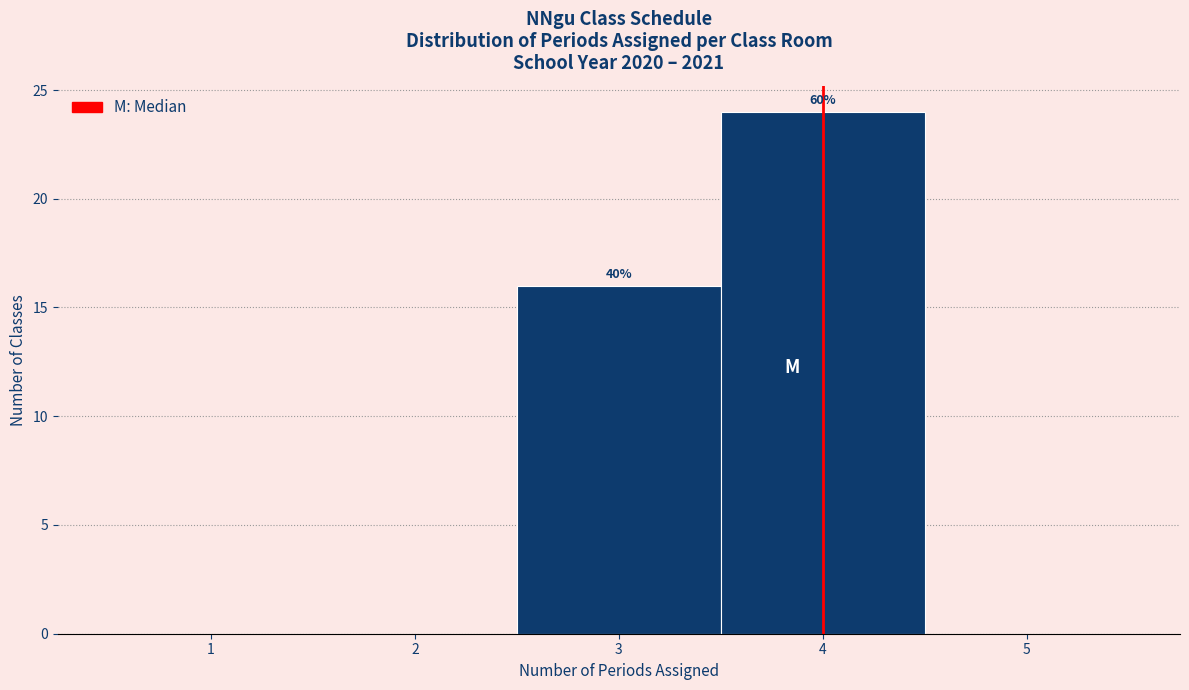

Which range on the x-axis has the tallest bar?

3.5 to 4.5